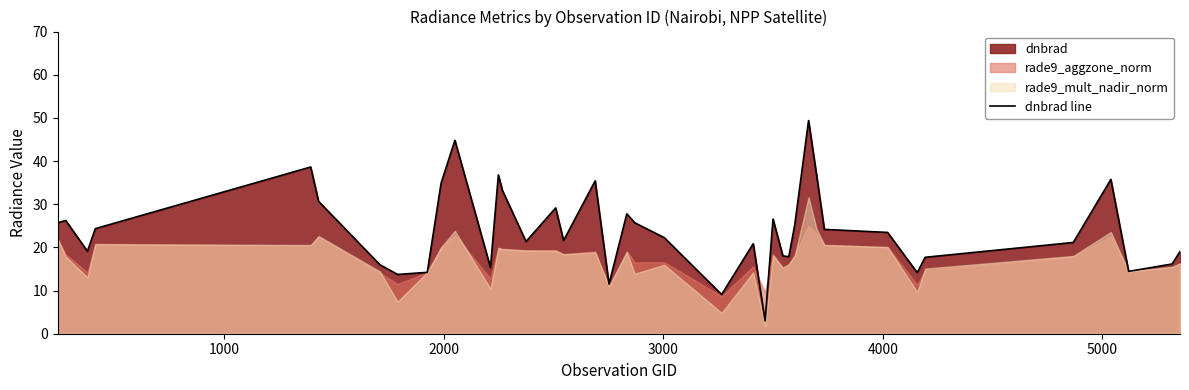

What is the maximum value for dnbrad line?

49.4